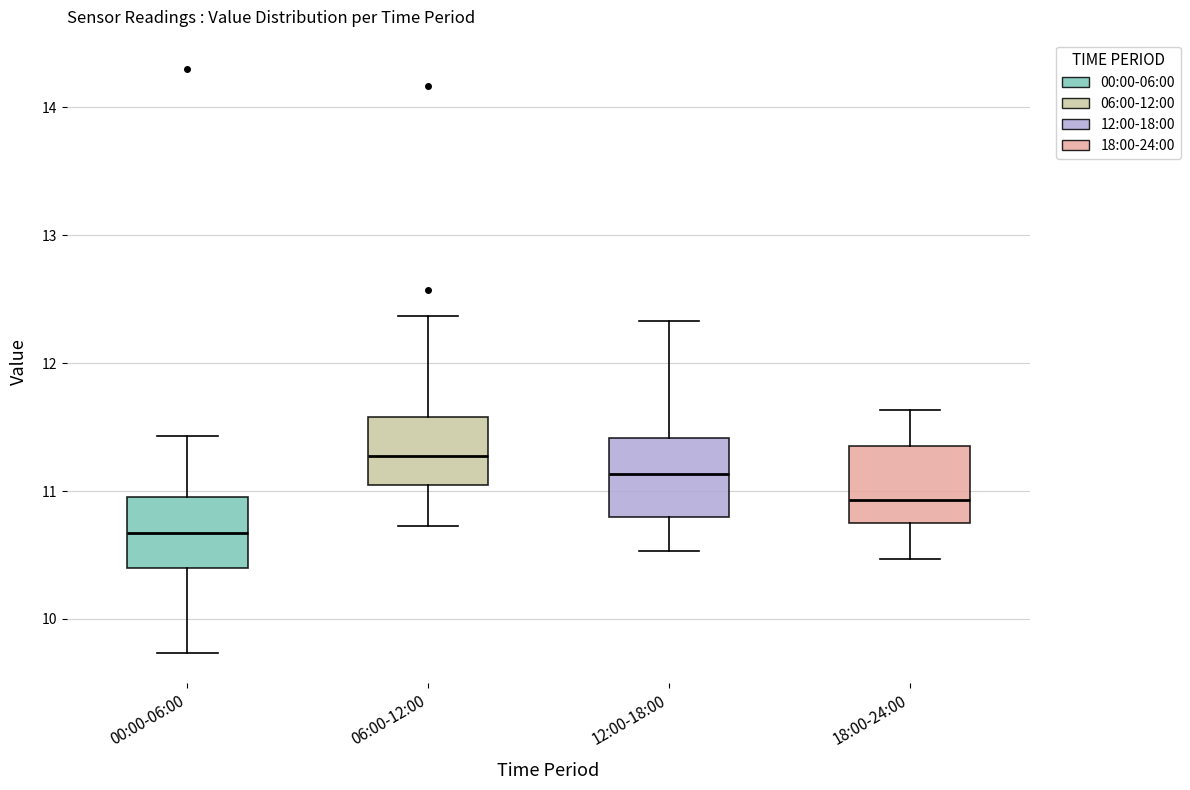

Reading left to right, read every box against the y-axis: the position of its median line, the range the box covers, and the ends of its whiskers. The values are not printed on the chart, so give them approximately, as read against the axis.

00:00-06:00: median 10.7, box 10.4 to 11.0, whiskers 9.7 to 11.4
06:00-12:00: median 11.3, box 11.1 to 11.6, whiskers 10.7 to 12.4
12:00-18:00: median 11.1, box 10.8 to 11.4, whiskers 10.5 to 12.3
18:00-24:00: median 10.9, box 10.8 to 11.4, whiskers 10.5 to 11.6